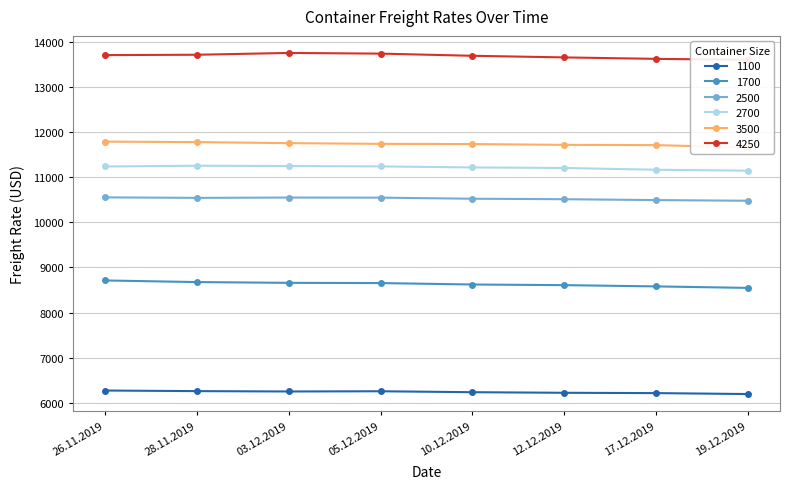

How many series are shown in this chart?

6